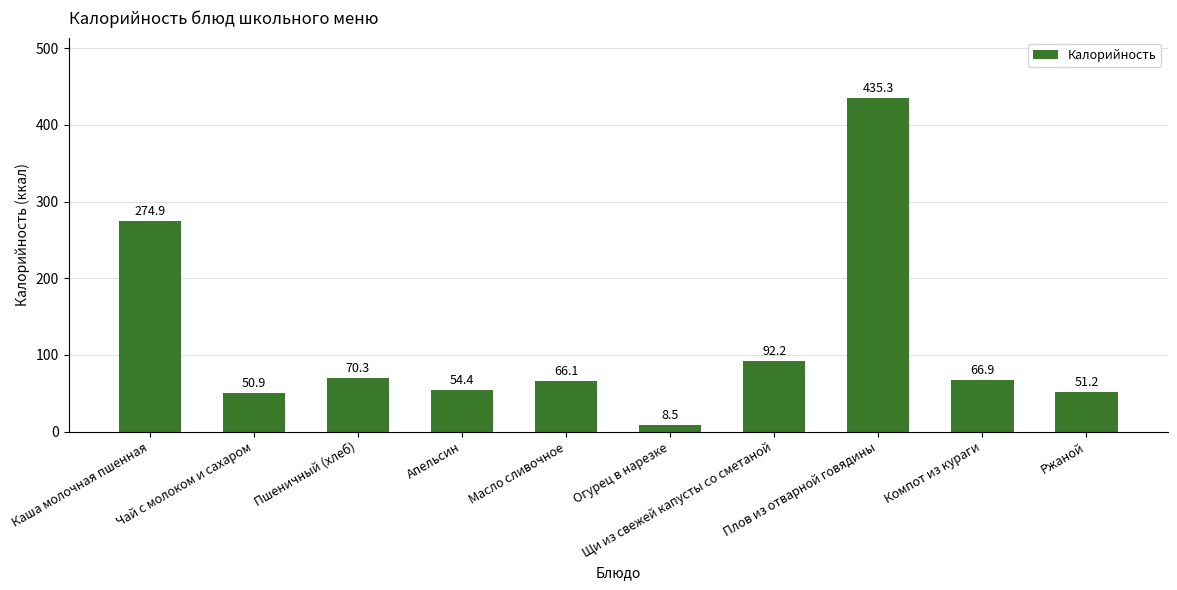

Reading left to right, extract all data points from this chart.

274.9	50.9	70.3	54.4	66.1	8.5	92.2	435.3	66.9	51.2